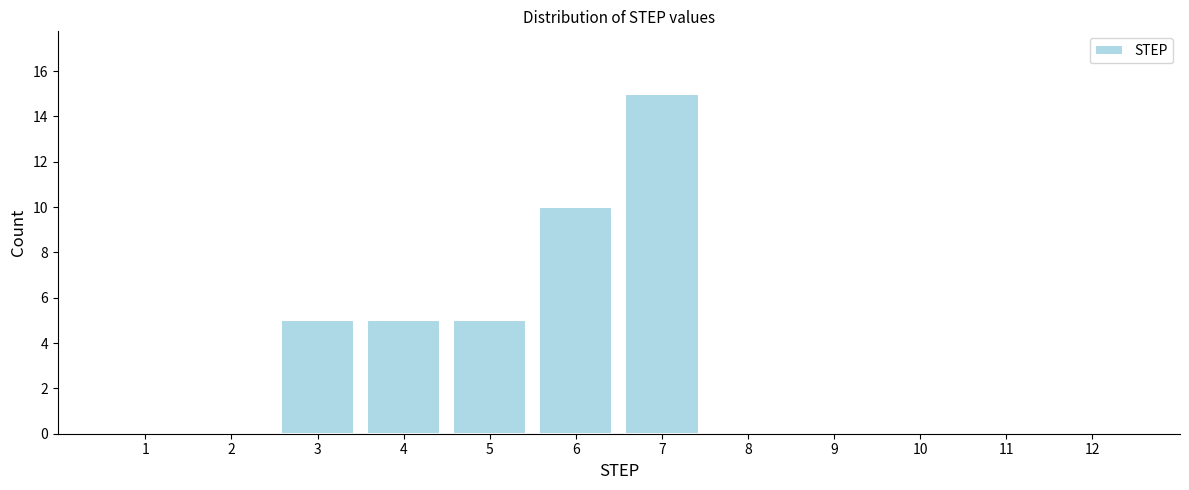

Reading left to right, list every bar in this chart as the range it spans on the x-axis followed by its height. The values are not printed on the chart, so give them approximately, as read against the axis.

0.5 to 1.5: 0
1.5 to 2.5: 0
2.5 to 3.5: 5
3.5 to 4.5: 5
4.5 to 5.5: 5
5.5 to 6.5: 10
6.5 to 7.5: 15
7.5 to 8.5: 0
8.5 to 9.5: 0
9.5 to 10.5: 0
10.5 to 11.5: 0
11.5 to 12.5: 0